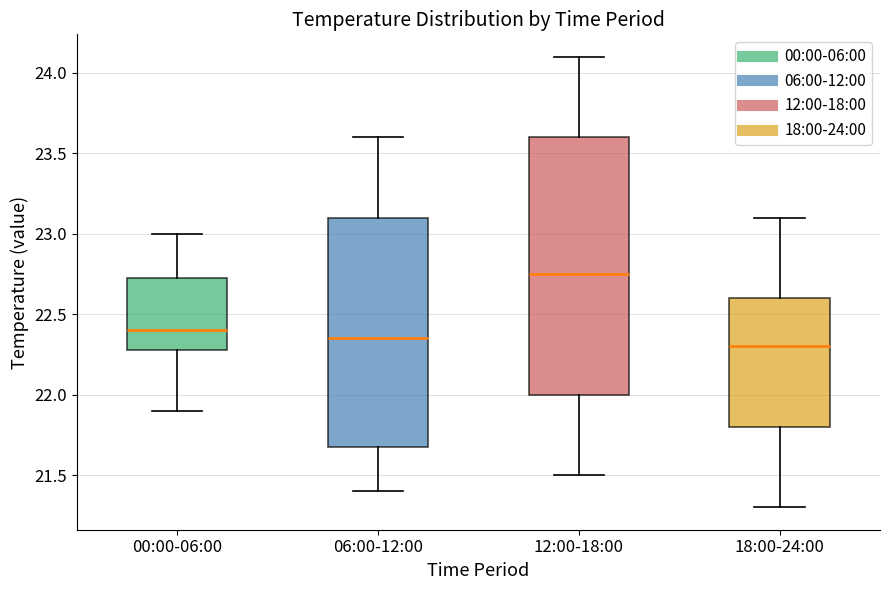

Which box has the highest median line?

12:00-18:00